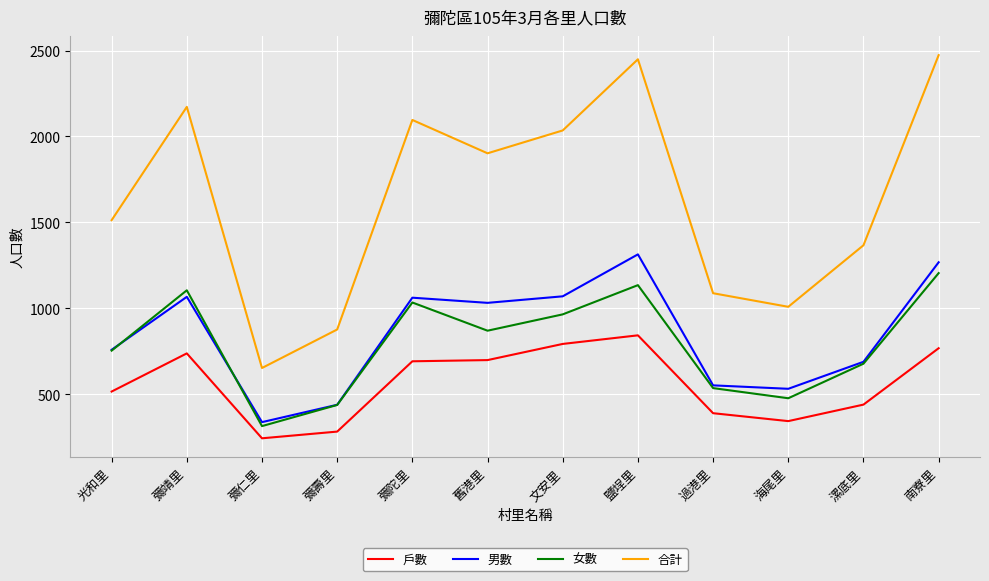

The value of 女數 at 鹽埕里 is 1999. True or false?

False